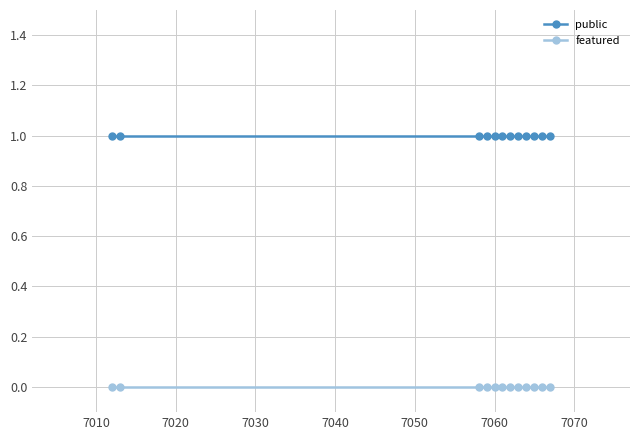

List the series in order of their peak value, highest first.

public, featured